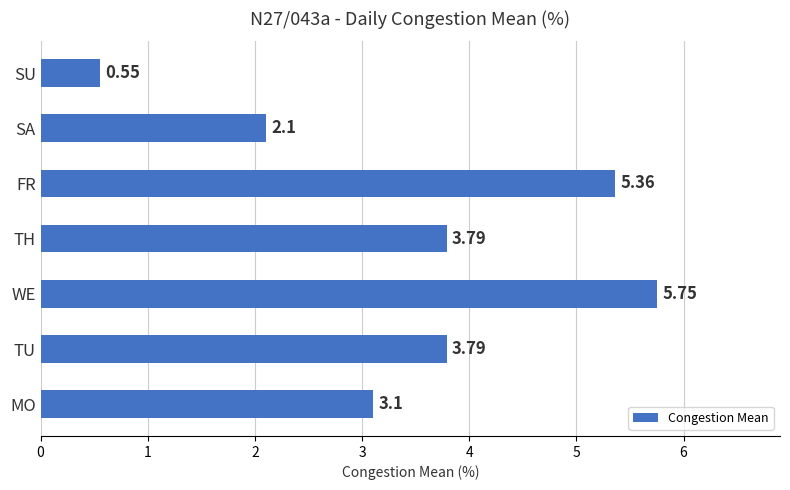

At which category does the chart reach its peak across all series?

WE